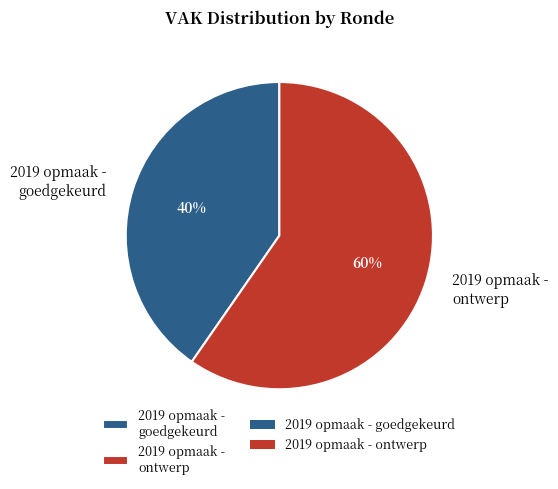

Which slice represents more than half of the pie?

2019 opmaak - ontwerp